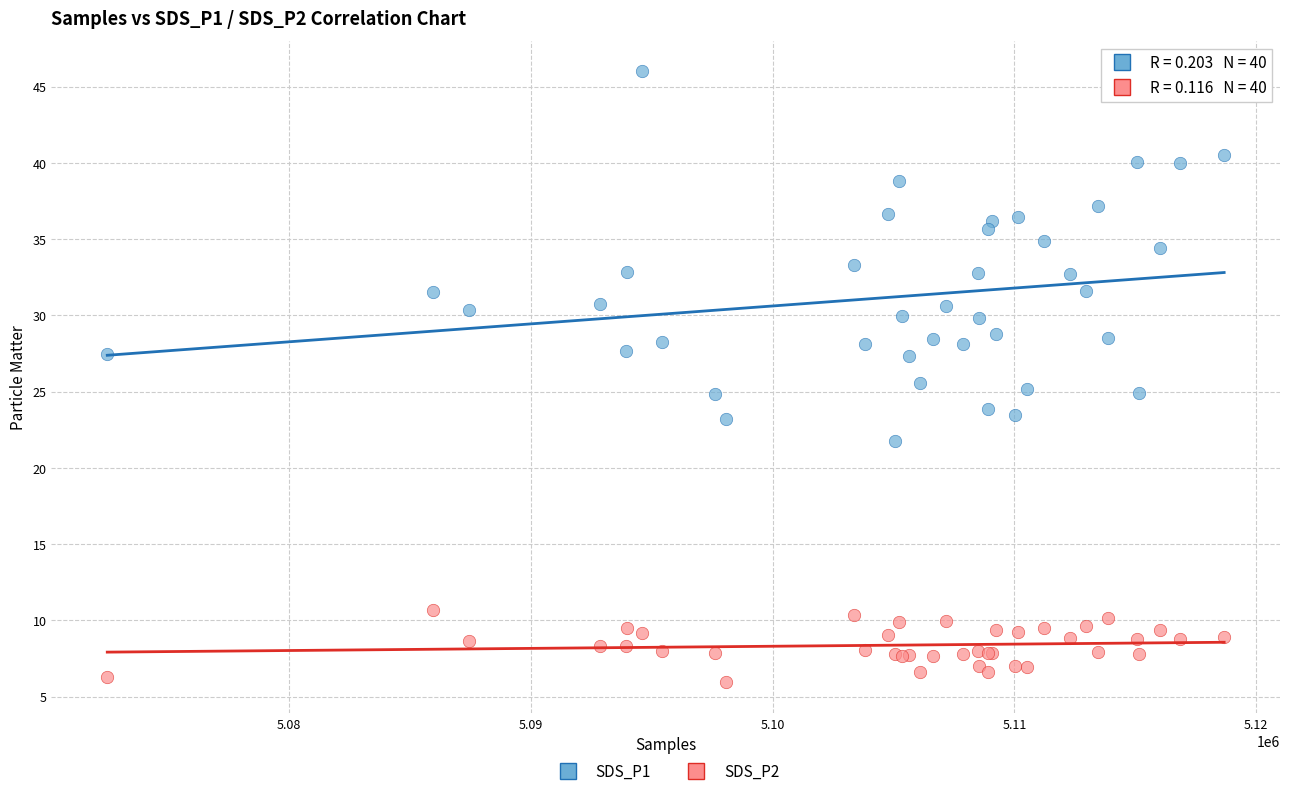

What are all the series names shown in the legend?

SDS_P1, SDS_P2